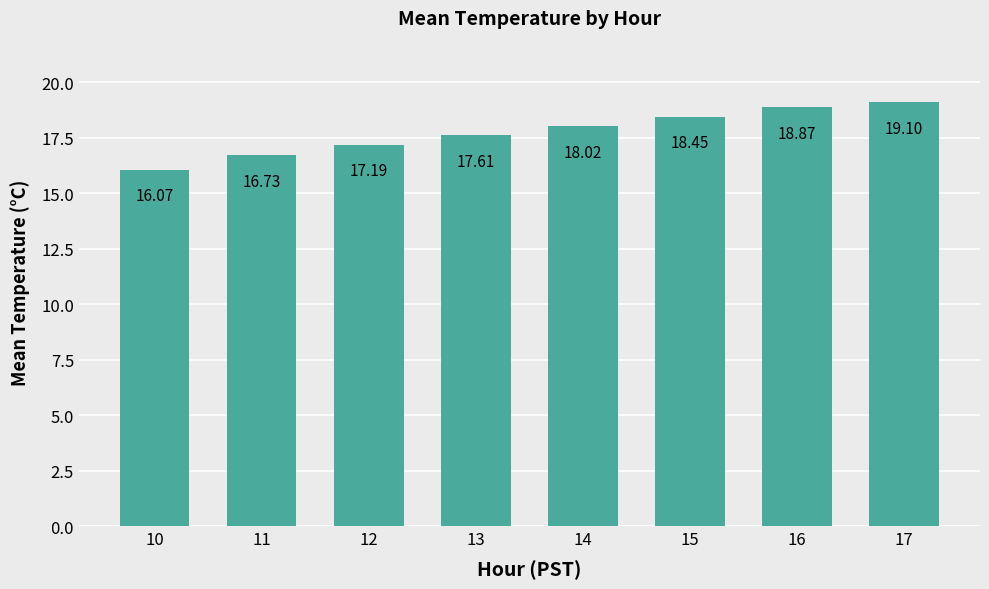

Between 16 and 13, which is larger?

16